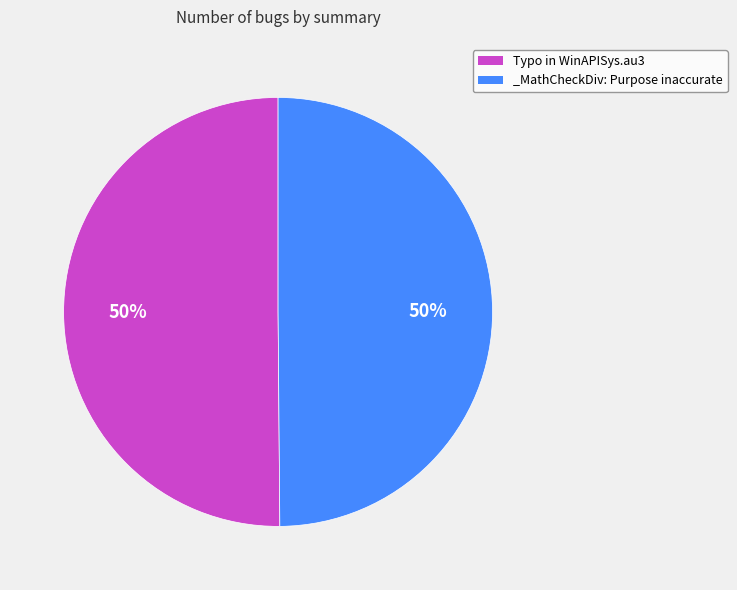

To the nearest percent, what is the combined percentage of _MathCheckDiv: Purpose inaccurate and Typo in WinAPISys.au3?

100%